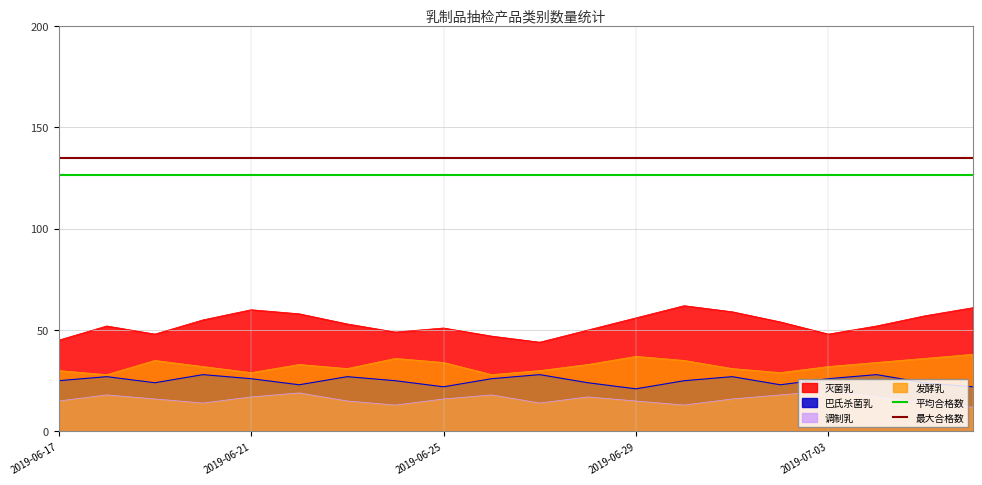

What is the value of the 最大合格数 point at the 2nd from the left?

135.0